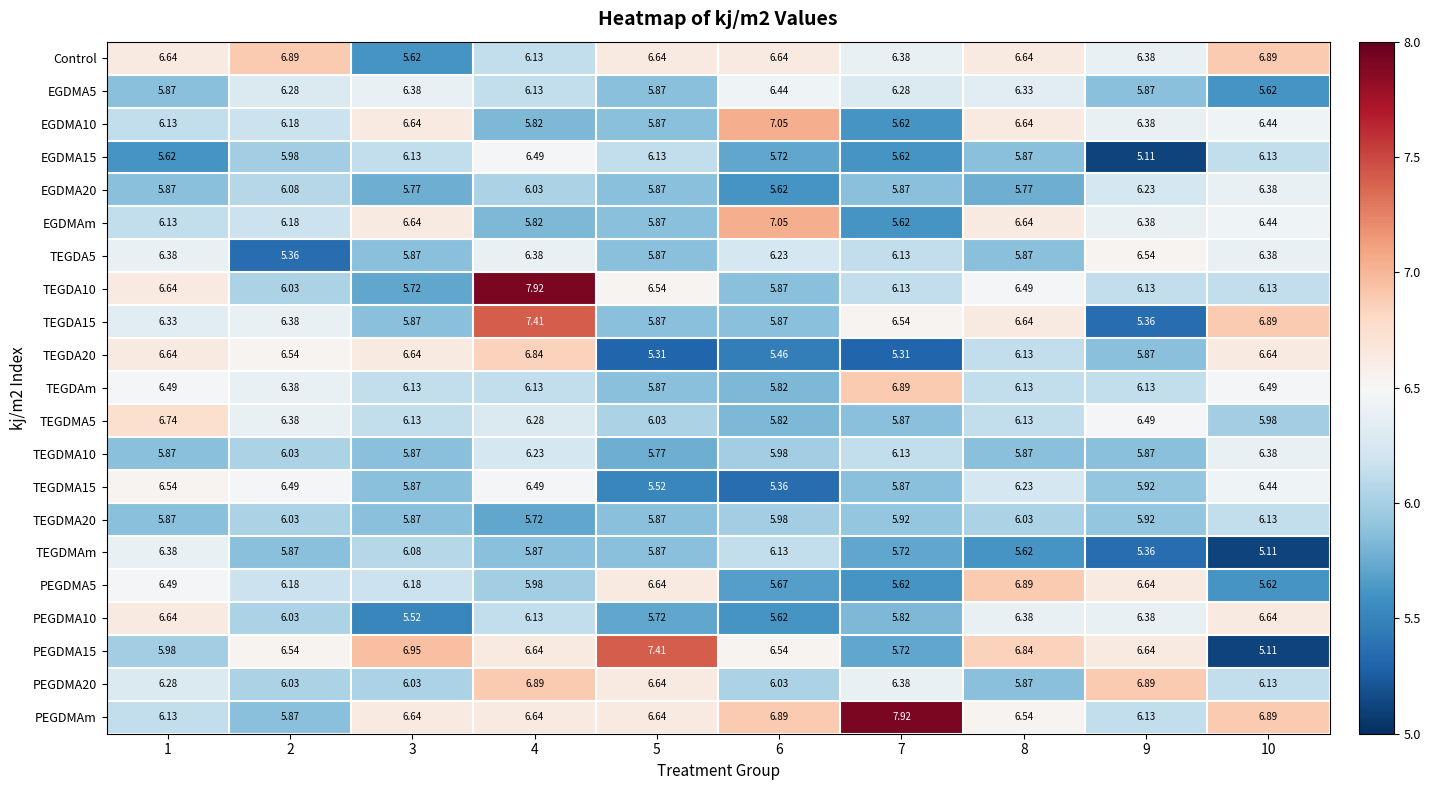

Is the value of TEGDA5 at 4 greater than the value of PEGDMA5 at 2?

Yes